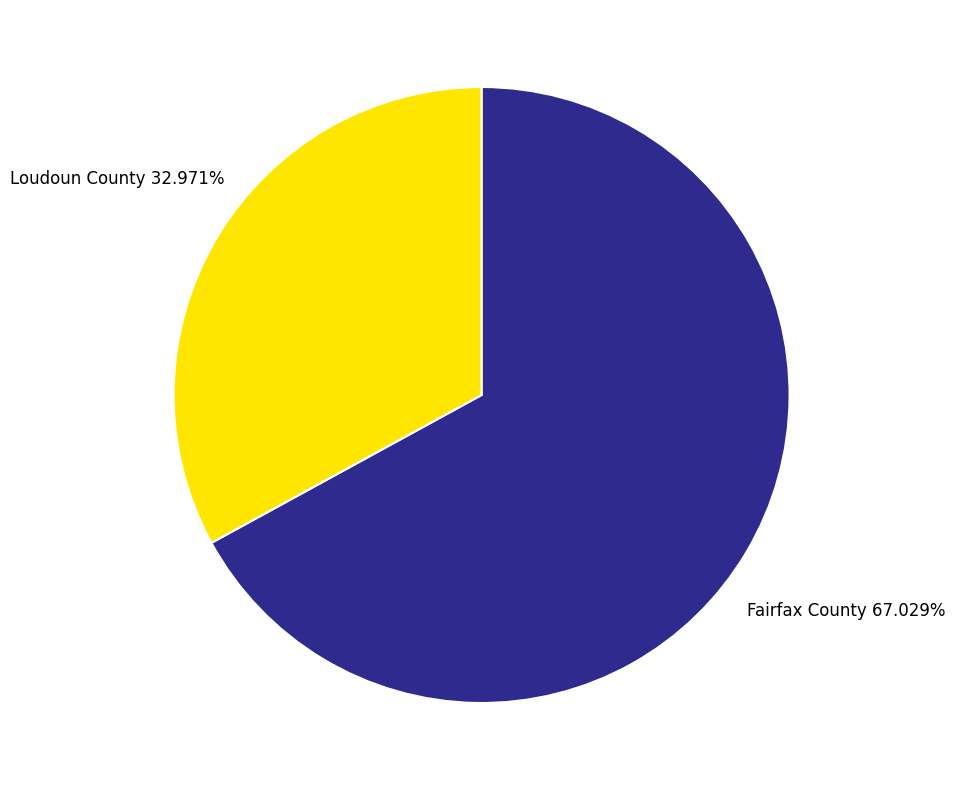

To the nearest percent, what is the combined percentage of Fairfax County and Loudoun County?

100%